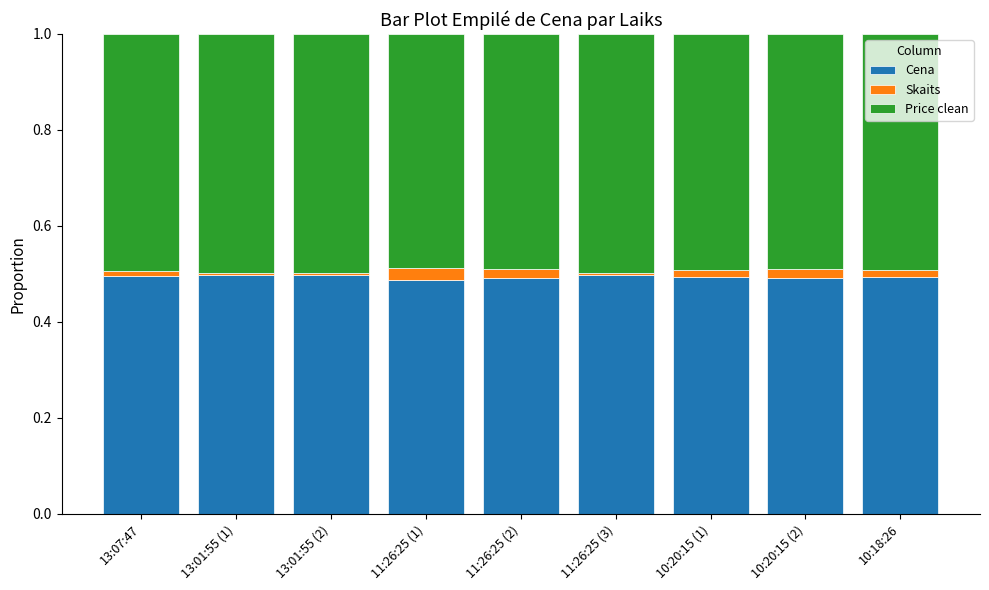

True or false: Cena has a value of 0.5 at 13:07:47.

True